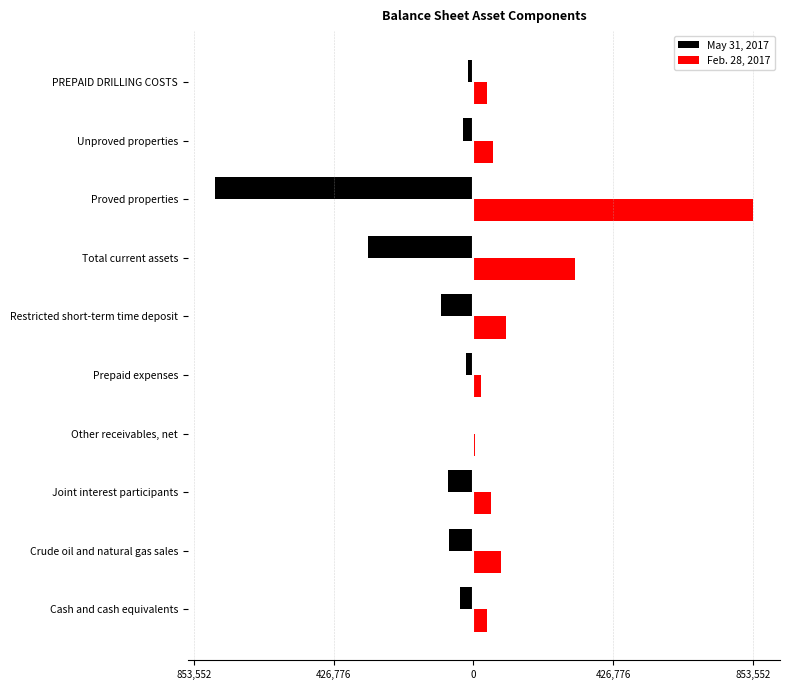

What is the lowest value of the Feb. 28, 2017 series?

4489